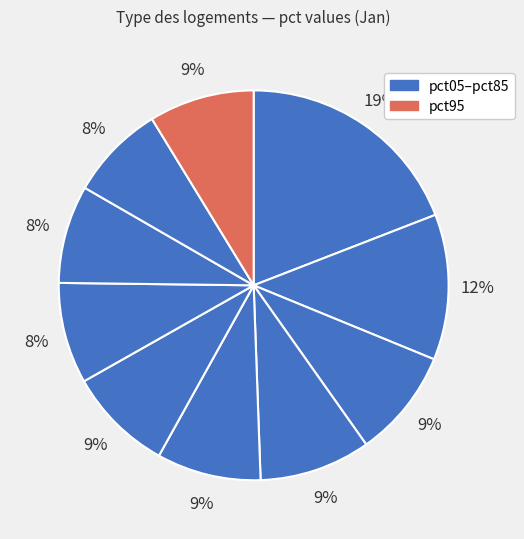

How many slices are in this pie chart?

10